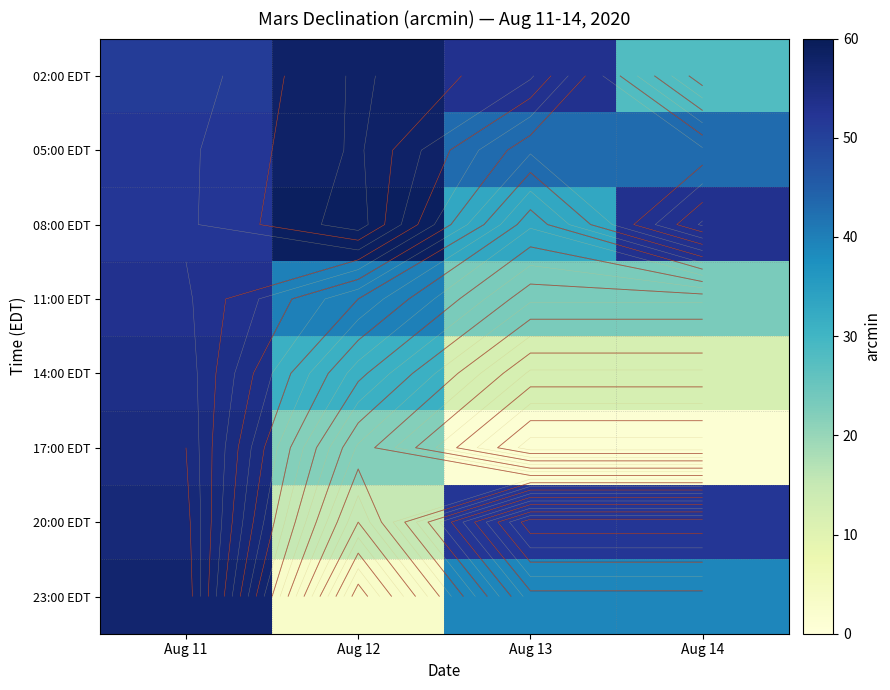

What is the spread (max minus min) of values at Aug 11?

6